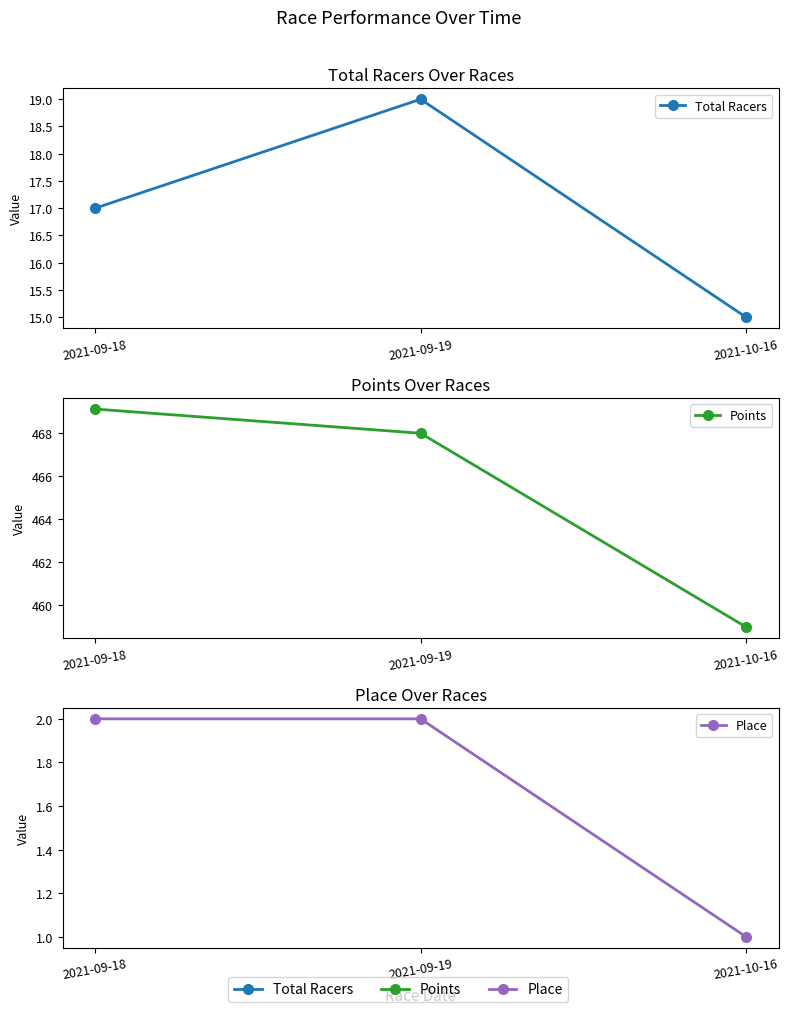

What are all the series names shown in the legend?

Total Racers, Points, Place